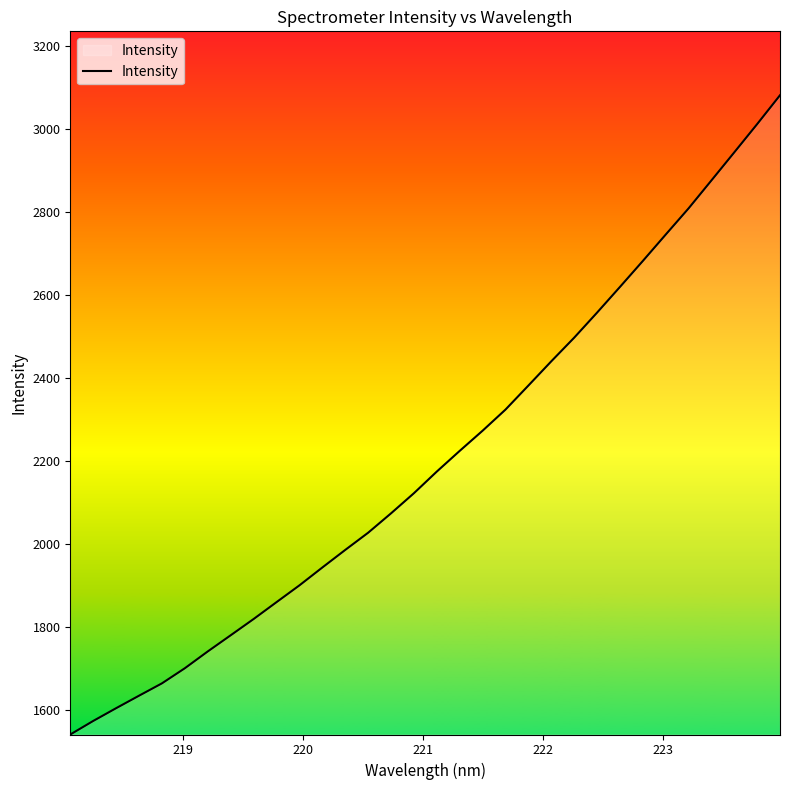

What is the difference between the maximum and minimum values?

1540.9